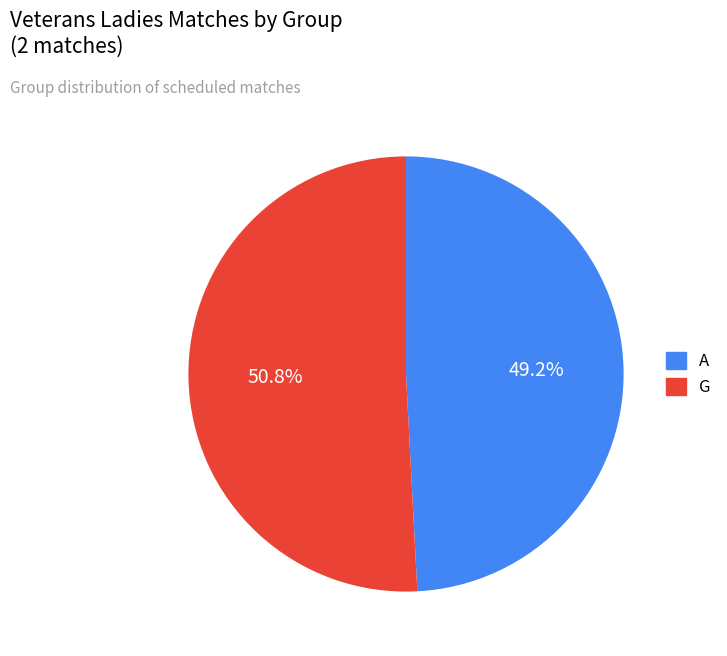

Is there any slice that represents more than half of the pie?

Yes